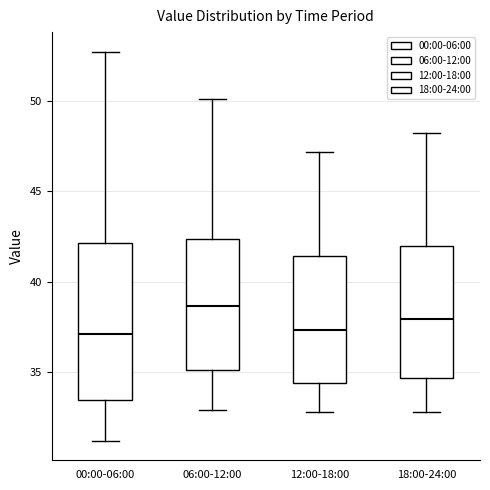

Where is the lower edge of the box for 00:00-06:00 on the y-axis? The values are not printed on the chart, so give them approximately, as read against the axis.

33.5